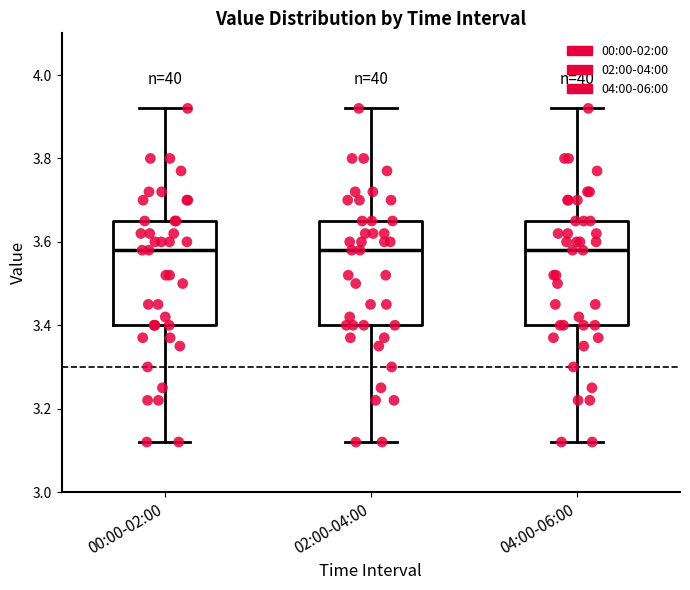

Reading left to right, read every box against the y-axis: the position of its median line, the range the box covers, and the ends of its whiskers. The values are not printed on the chart, so give them approximately, as read against the axis.

00:00-02:00: median 3.58, box 3.40 to 3.66, whiskers 3.12 to 3.92
02:00-04:00: median 3.58, box 3.40 to 3.66, whiskers 3.12 to 3.92
04:00-06:00: median 3.58, box 3.40 to 3.66, whiskers 3.12 to 3.92